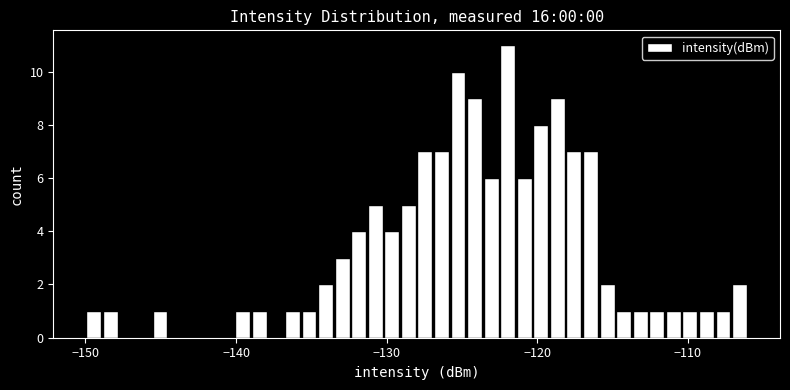

Around what value on the x-axis is the tallest bar? Give the approximate position of its centre, as read against the axis.

-122